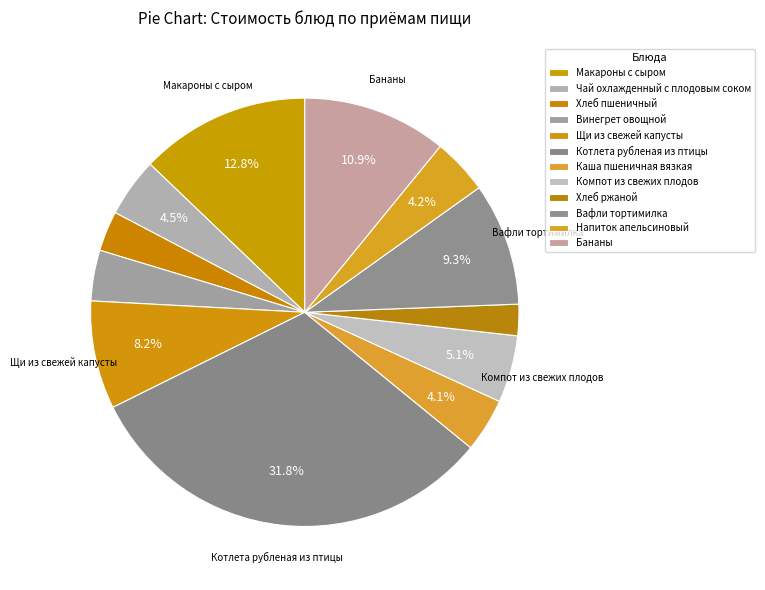

To the nearest percent, what is the difference between the Каша пшеничная вязкая and Котлета рубленая из птицы slice percentages?

28%